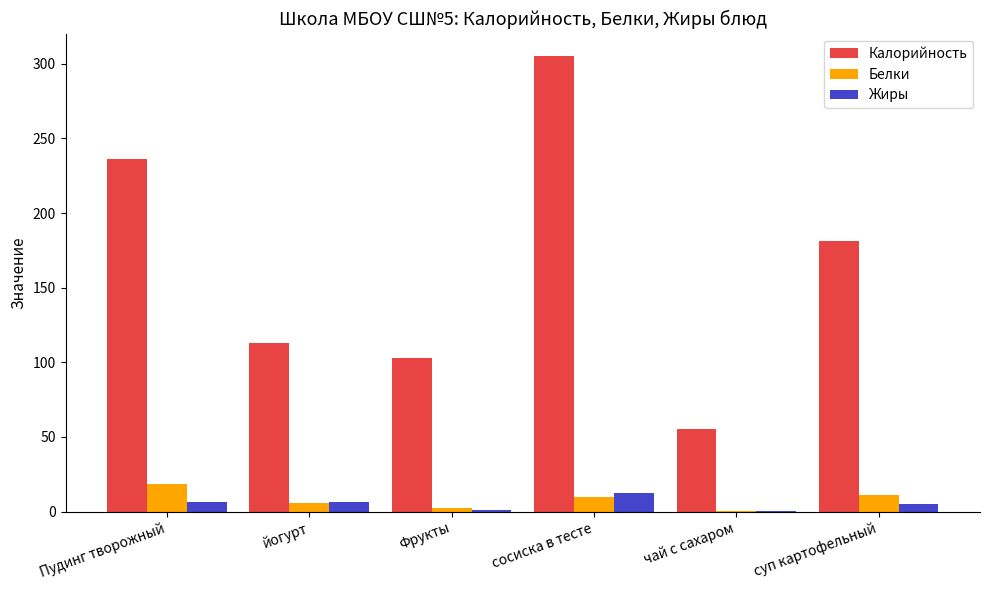

What is the sum of all Белки values?

47.0